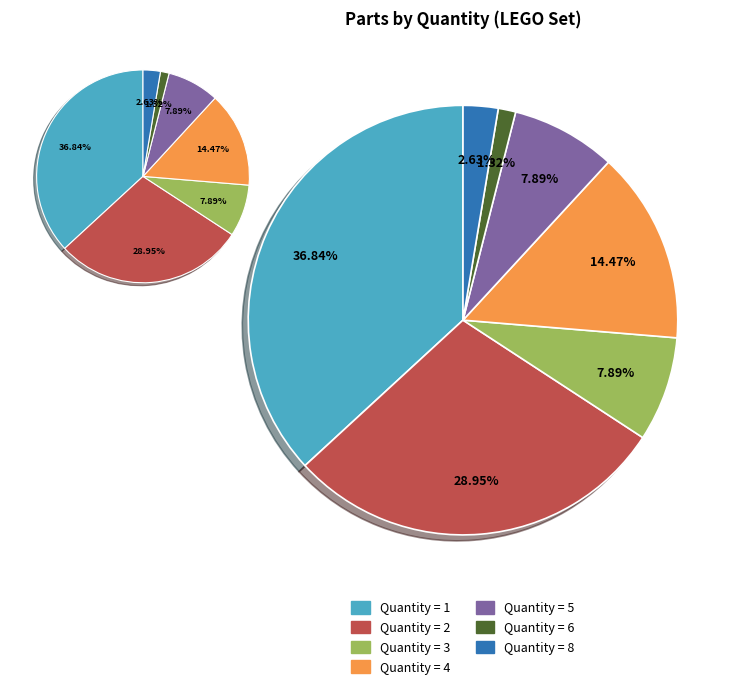

Does any single category account for the majority?

No